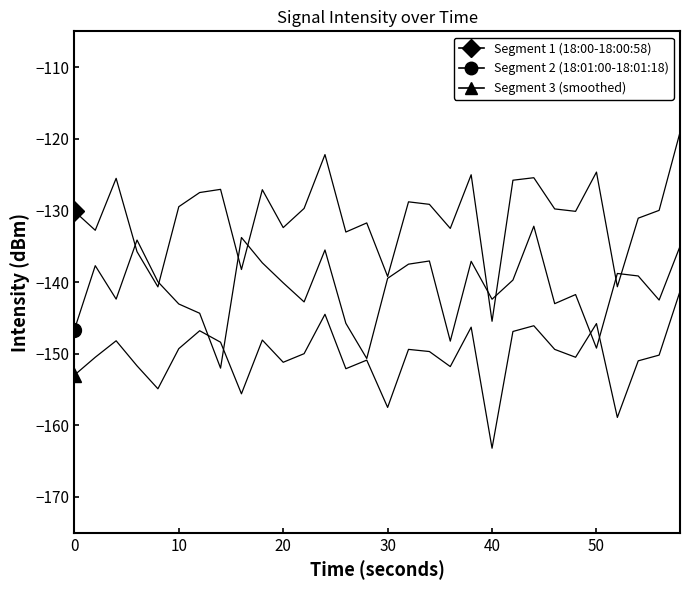

List the series in order of their overall mean, highest first.

Segment 1 (18:00-18:00:58), Segment 2 (18:01:00-18:01:18), Segment 3 (smoothed)